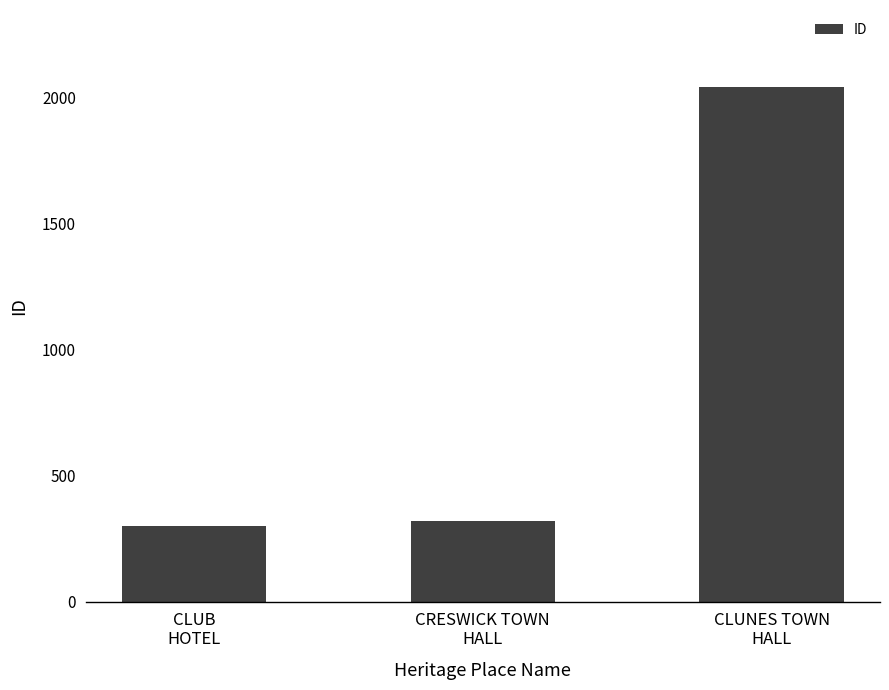

List the labels in order of value, largest first.

CLUNES TOWN
HALL, CRESWICK TOWN
HALL, CLUB
HOTEL